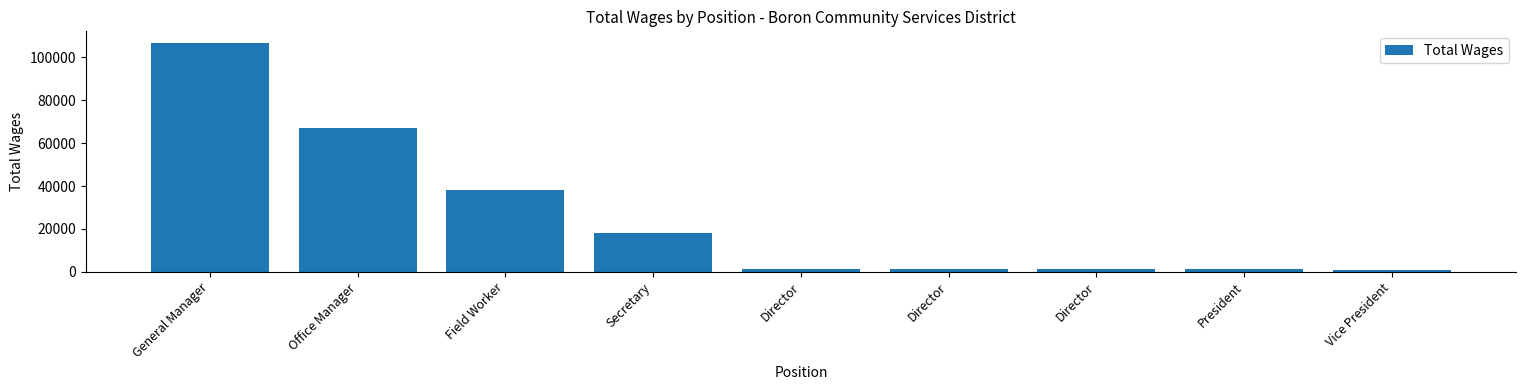

How many bars are there in total?

9